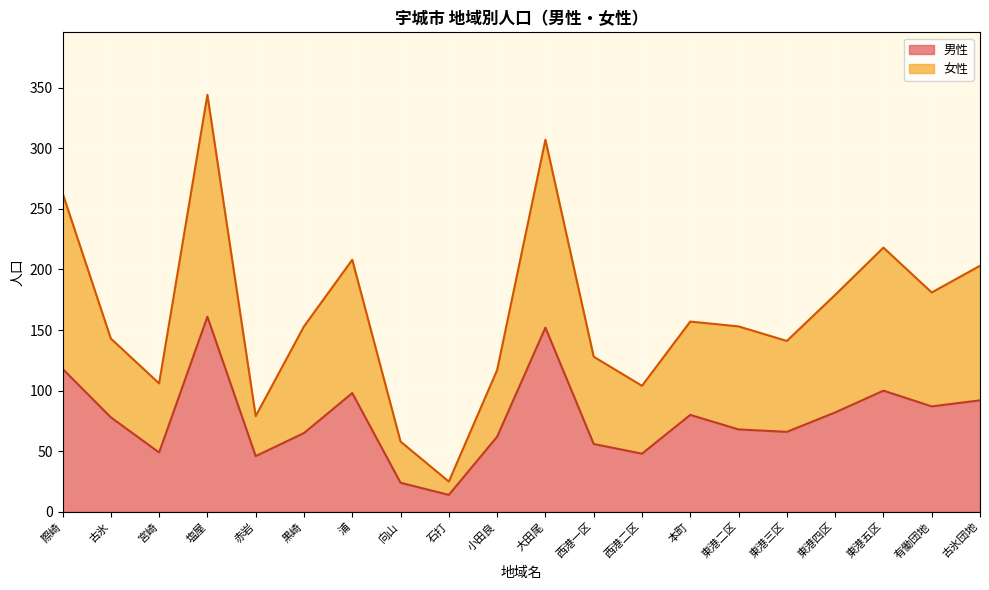

What position from the left is 小田良?

10